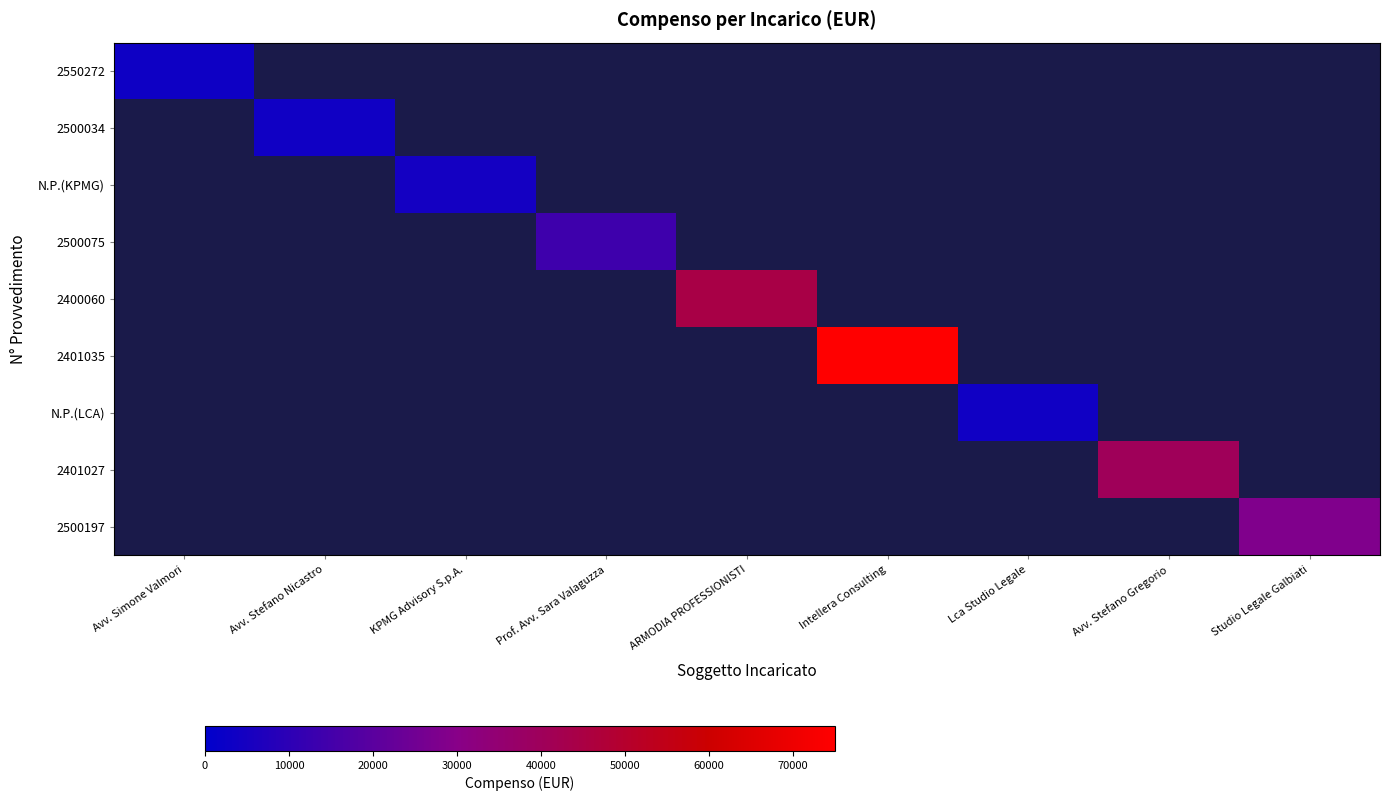

What is the smallest value displayed?

3450.0